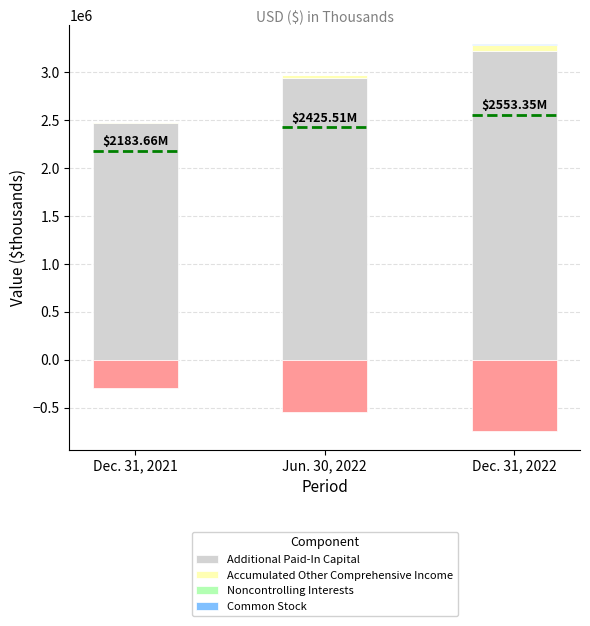

Reading left to right, list all the values displayed in this chart.

Additional Paid-In Capital: 2475715	2942359	3219132
Accumulated Other Comprehensive Income: 2631	27844	70255
Noncontrolling Interests: 312	312	312
Common Stock: 2571	2950	3145